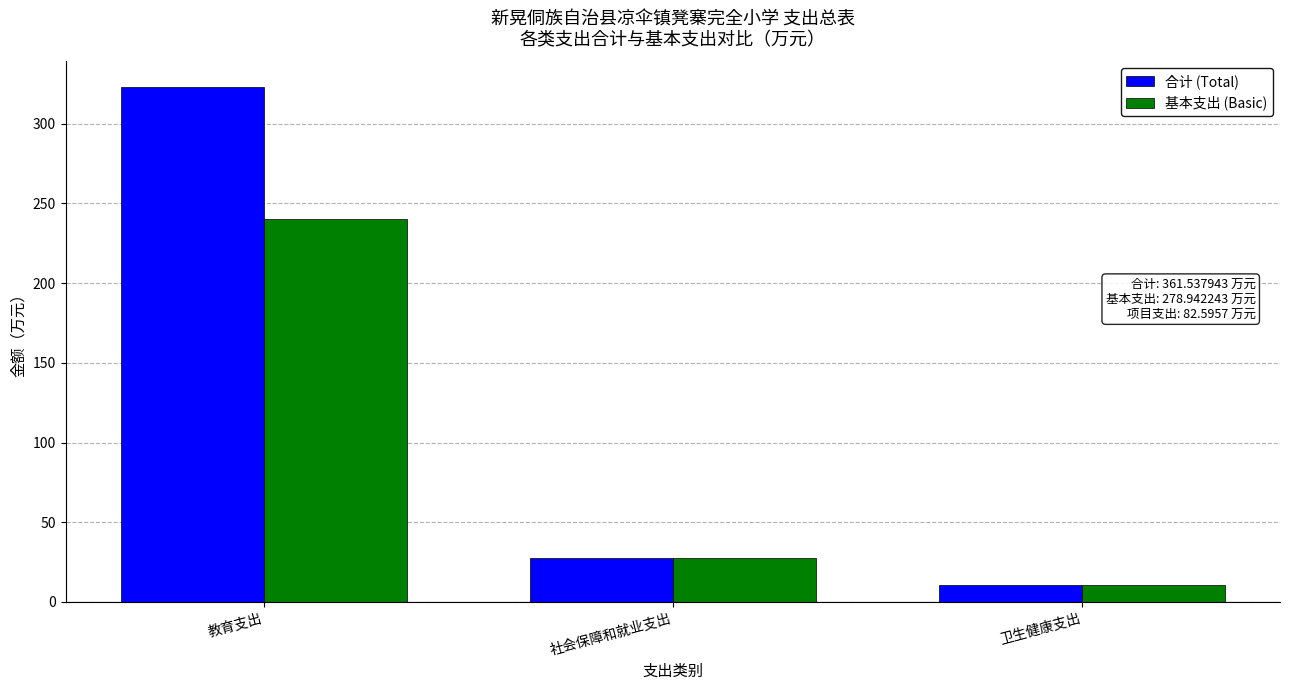

At which category does the chart reach its peak across all series?

教育支出